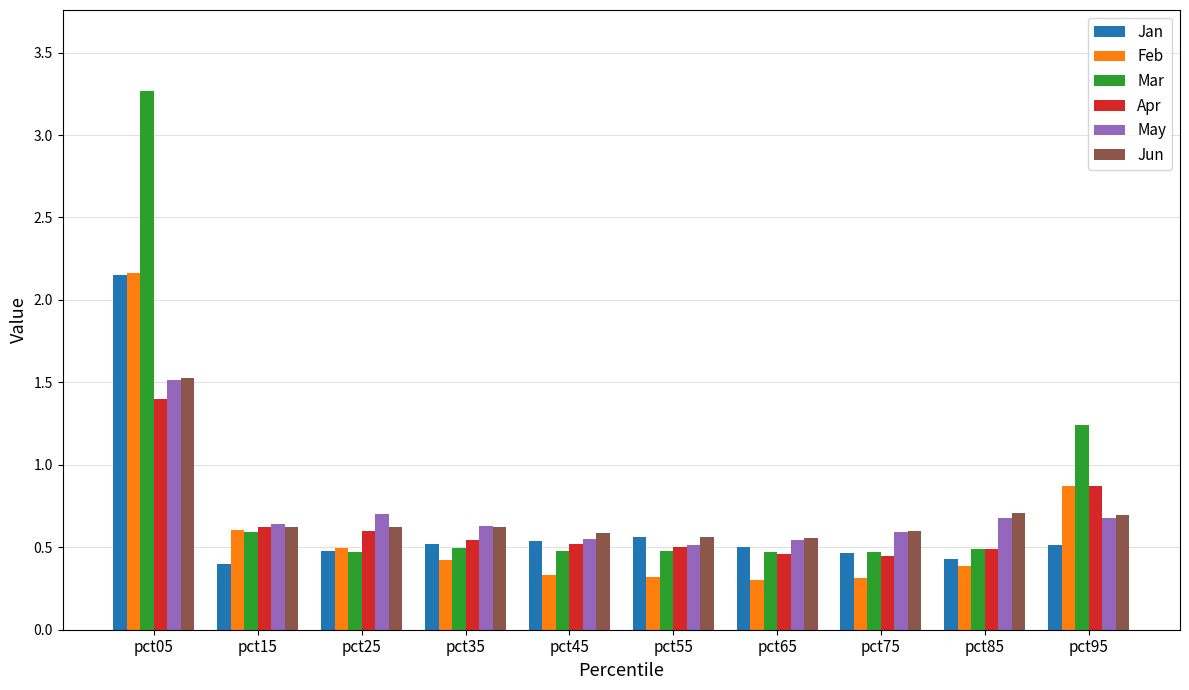

Which category has the highest value in the Jan series?

pct05